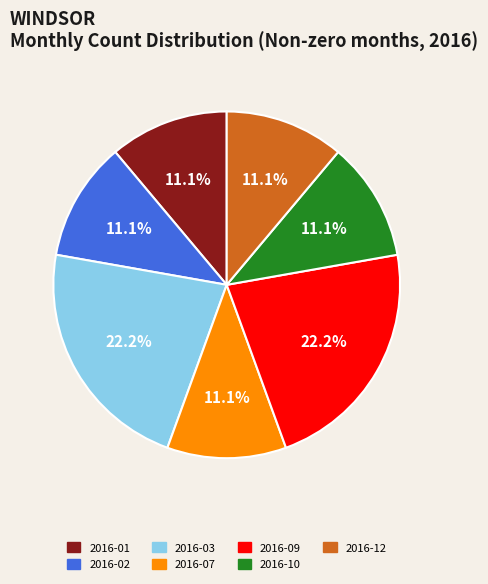

What is the ratio of the value at 2016-02 to the value at 2016-07?

1.0